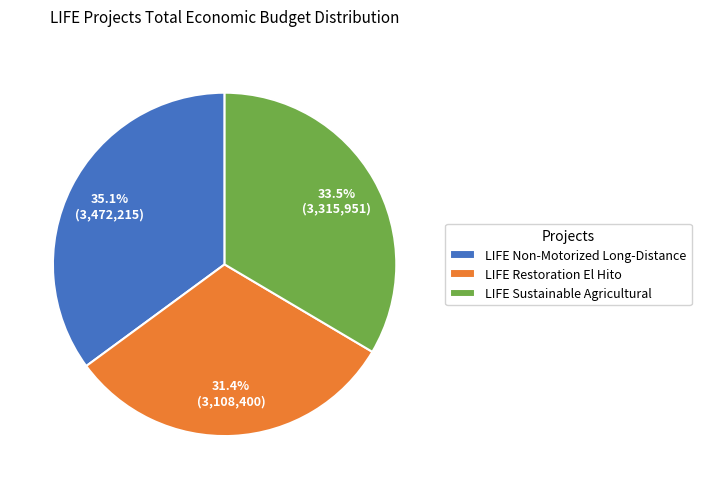

Which slice is the largest?

LIFE Non-Motorized Long-Distance